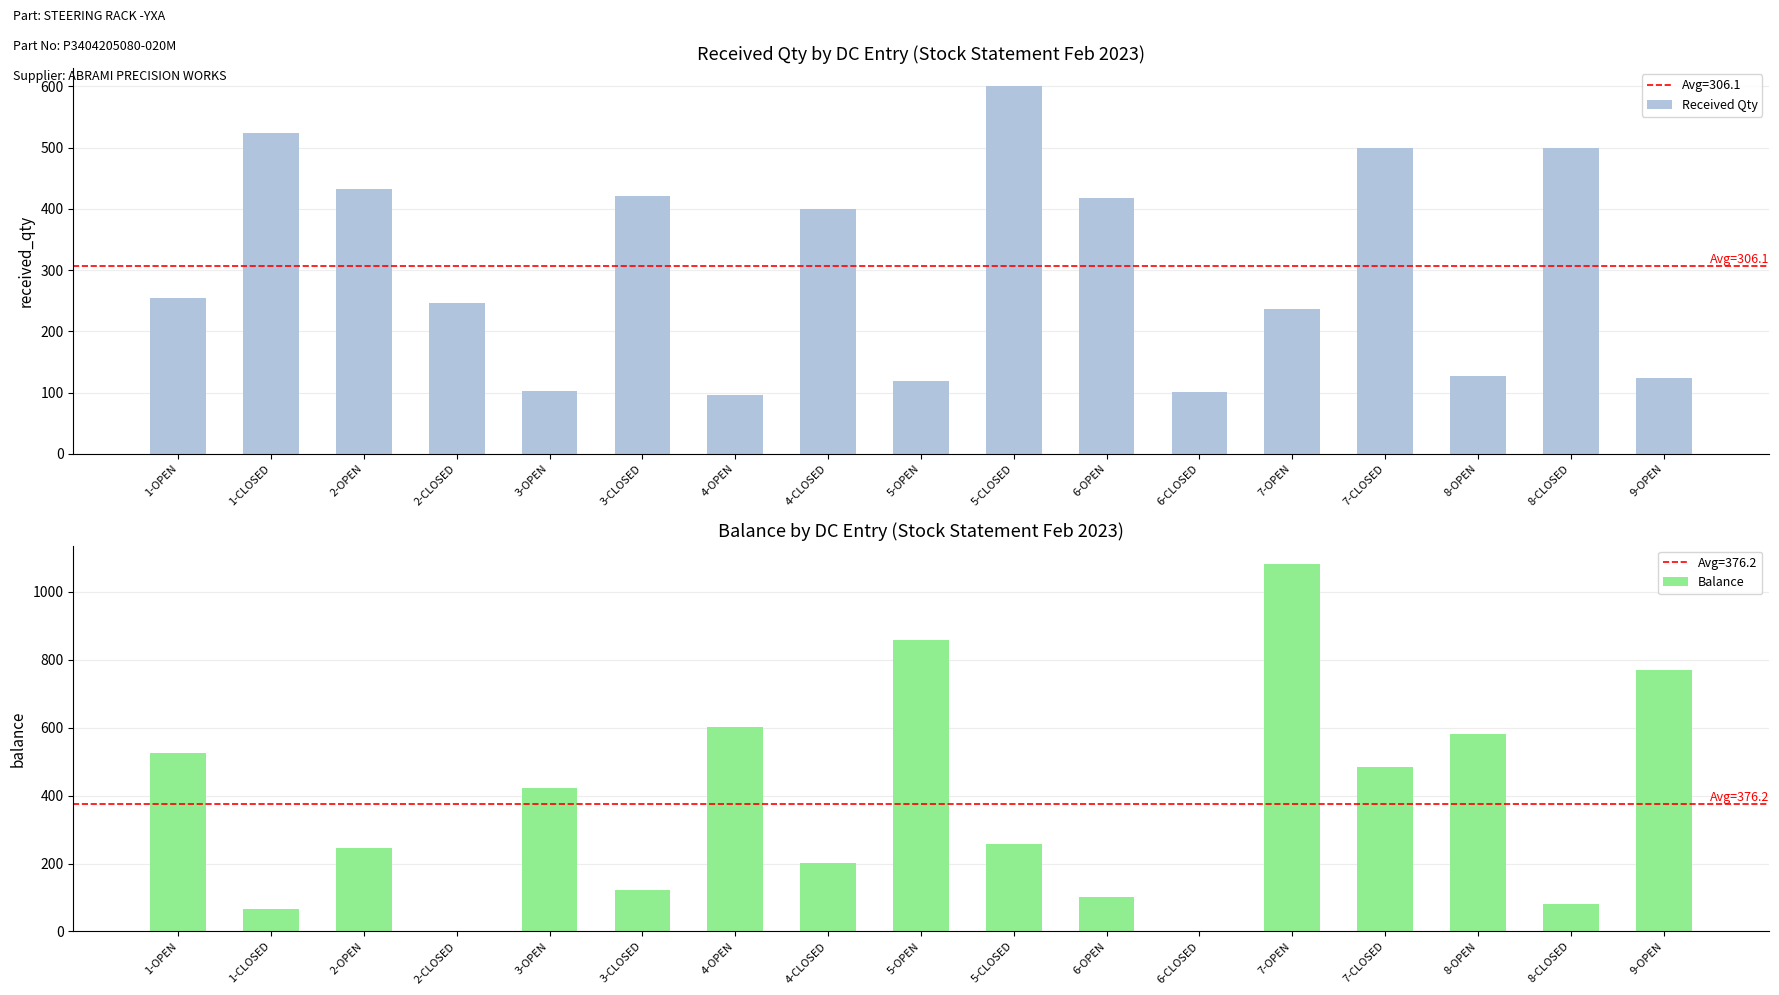

What are all the series names shown in the legend?

Received Qty, Balance